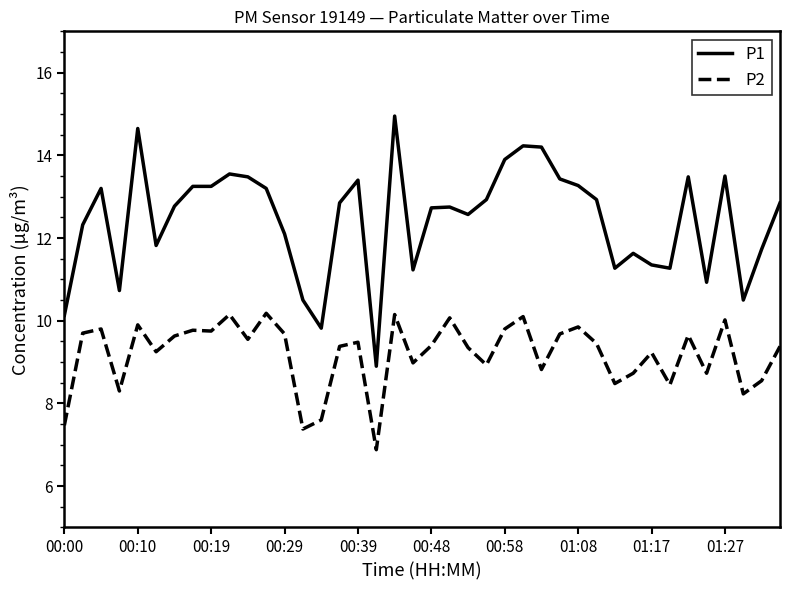

What is the average value of the P2 series?

9.2